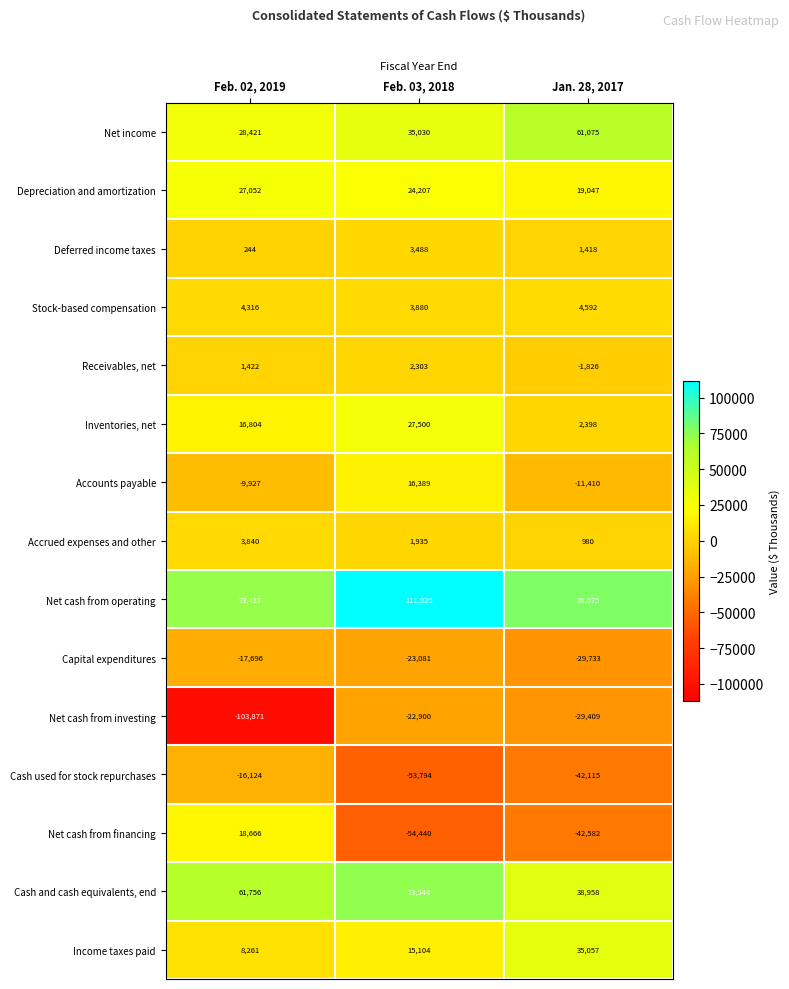

What is the sum of all Net income values?

124526